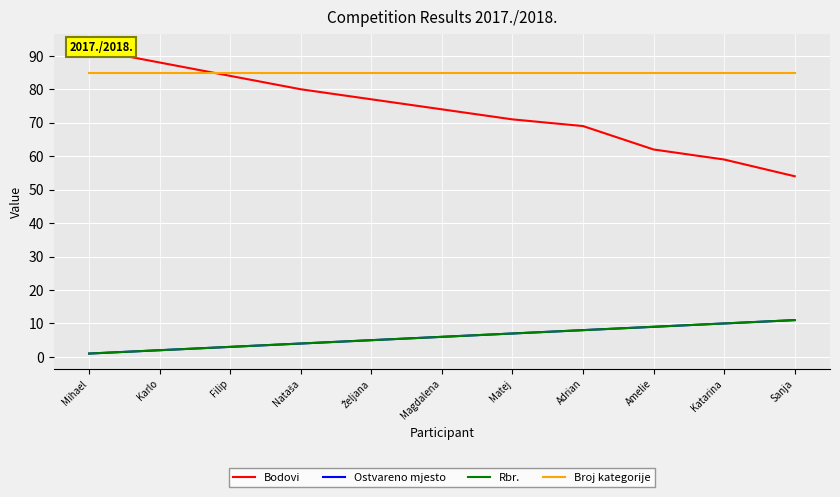

True or false: Ostvareno mjesto and Bodovi intersect in this chart.

False